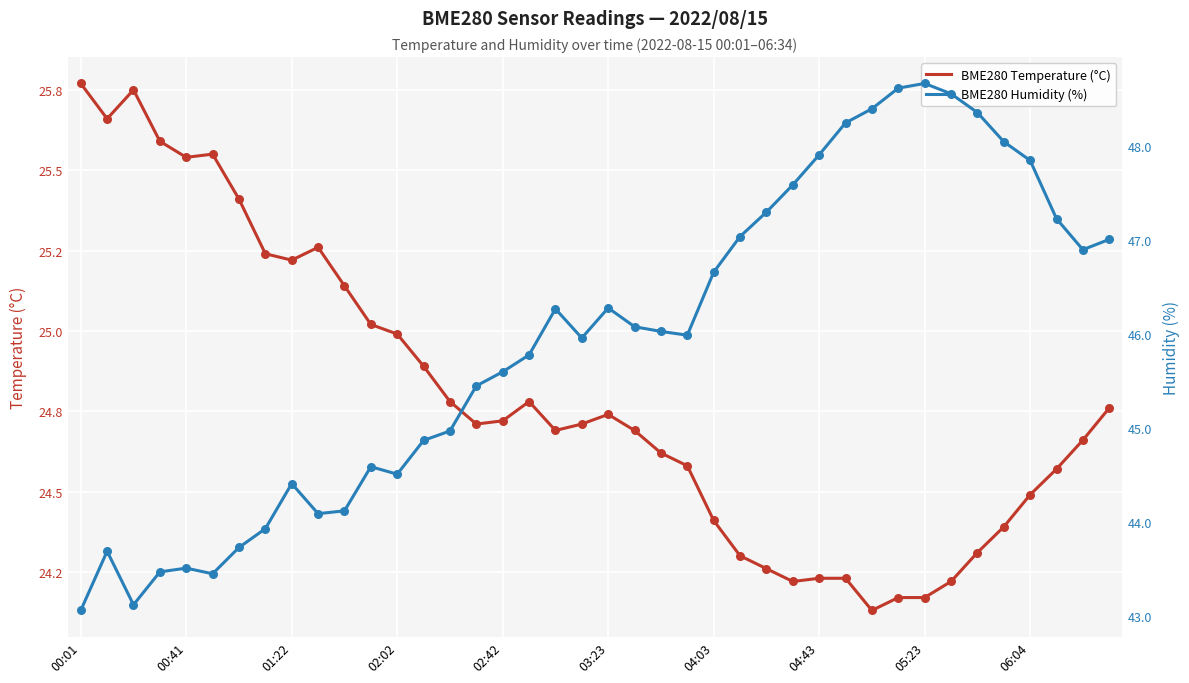

At which category is the sum across all series the highest?

05:23